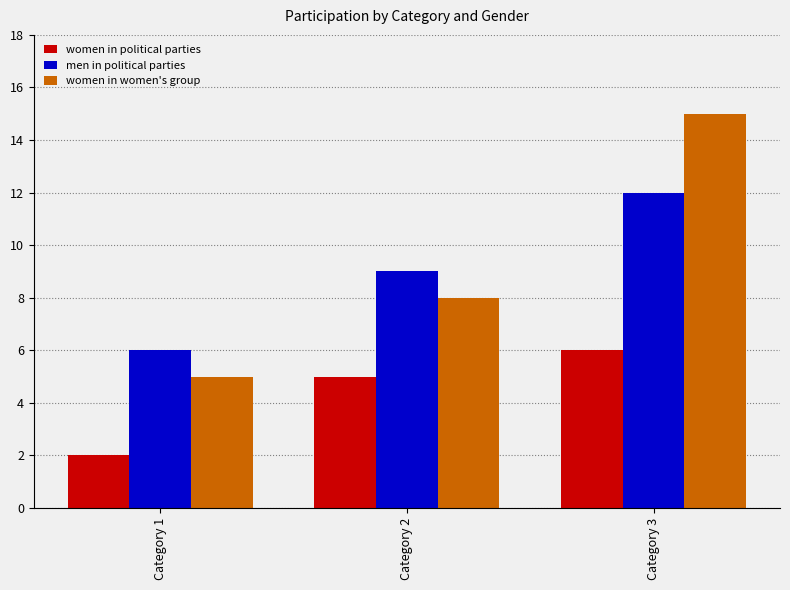

The women in women's group series shows 8 at Category 3. True or false?

False